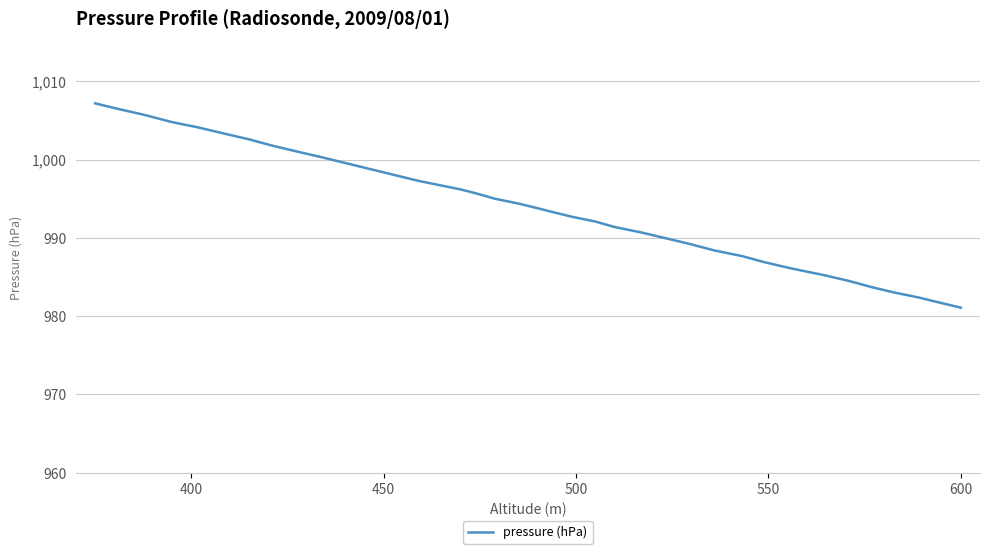

What is the difference between the maximum and minimum values?

26.1